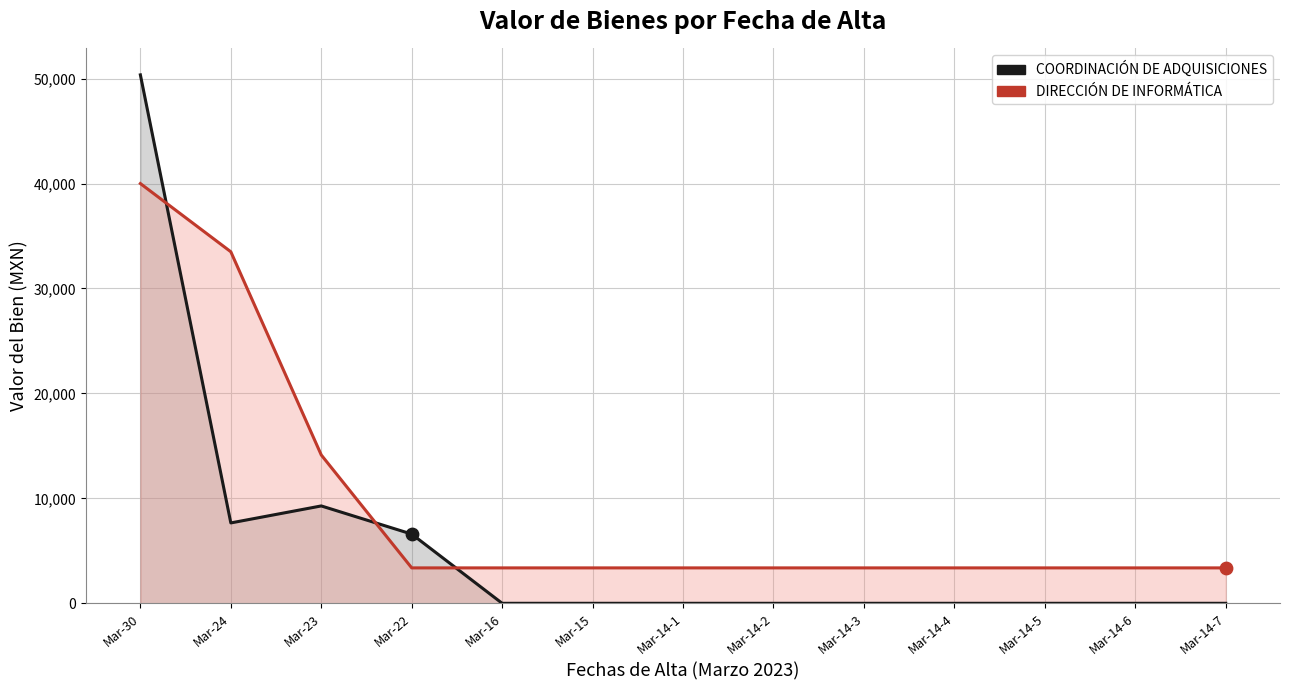

What is the total value across all series at Mar-23?

23411.5